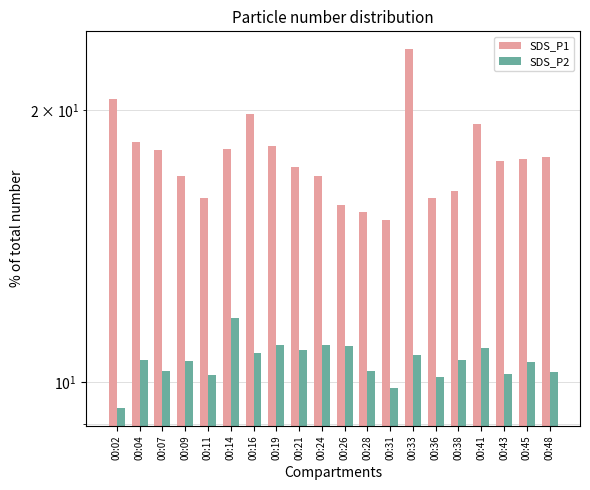

List the series in order of their overall mean, highest first.

SDS_P1, SDS_P2